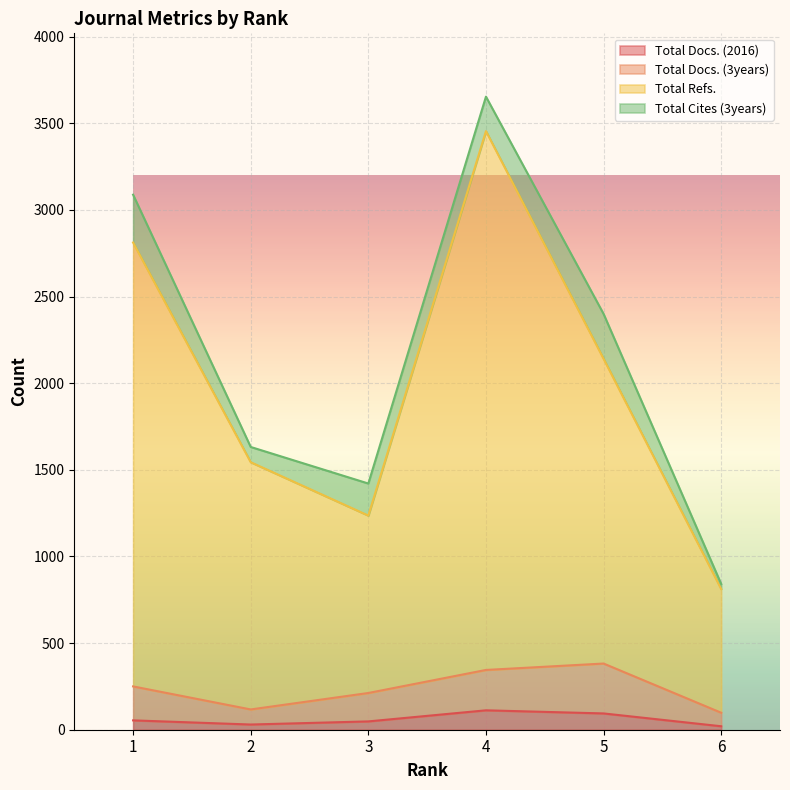

Which label corresponds to the largest value in the chart?

4